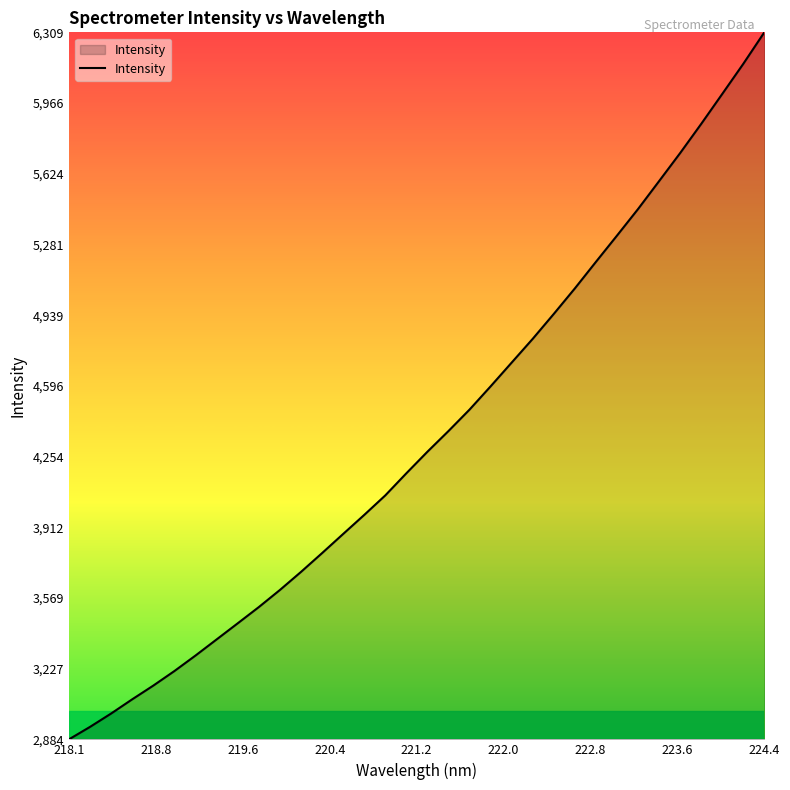

What is the sum of all values?

147983.6